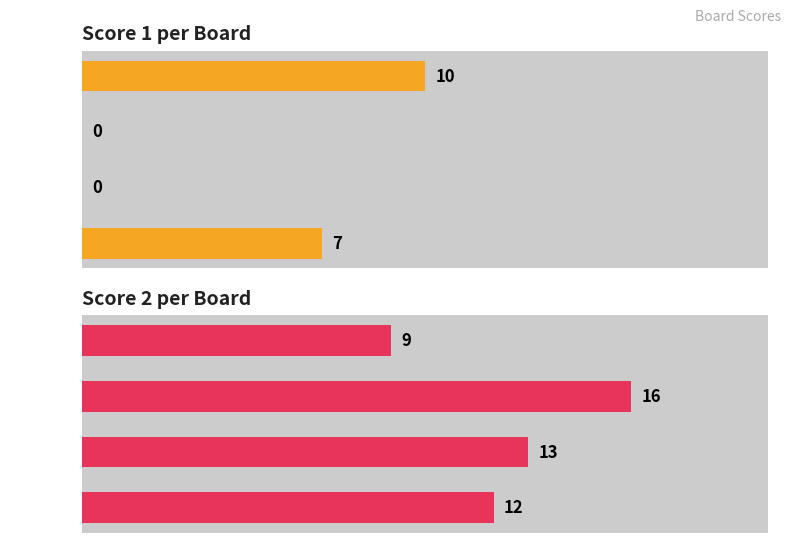

Rank the series at Board 4 from lowest to highest value.

Score 1, Score 2